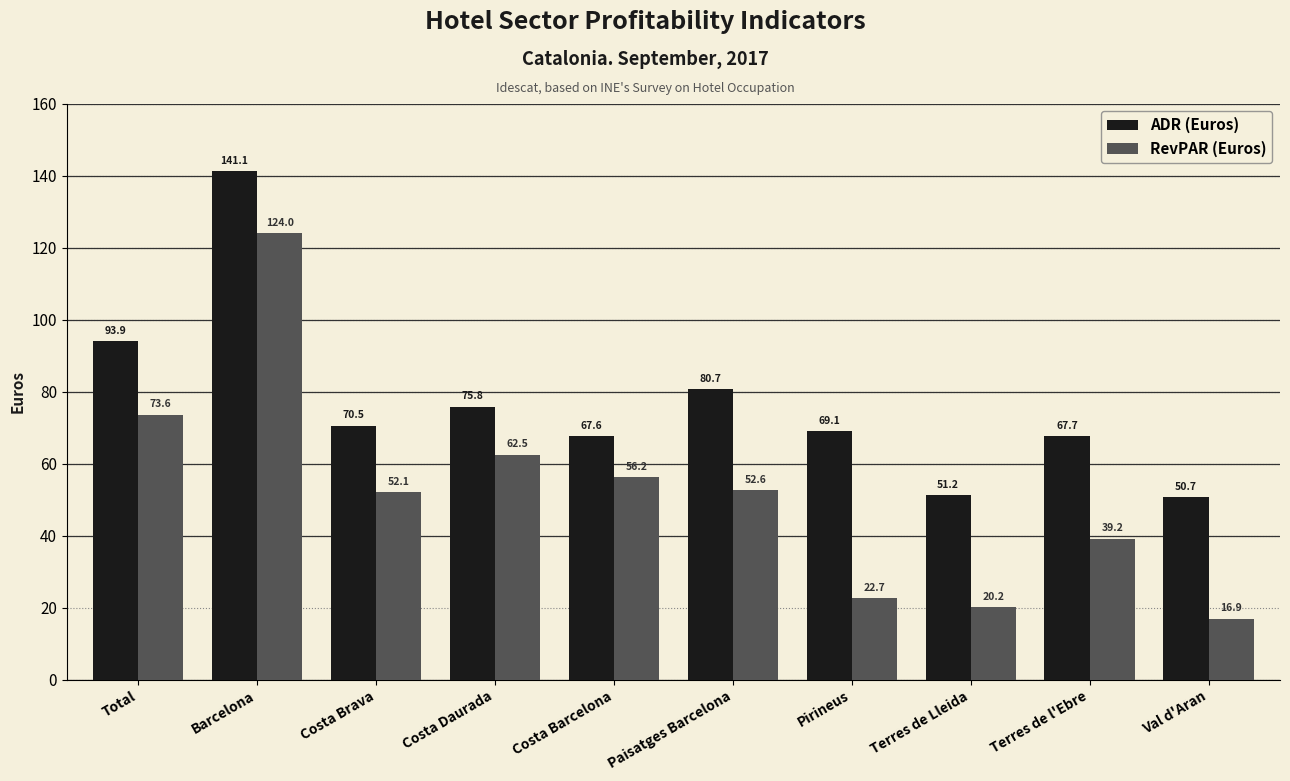

What is the value of the RevPAR (Euros) bar at the 1st from the left?

73.6